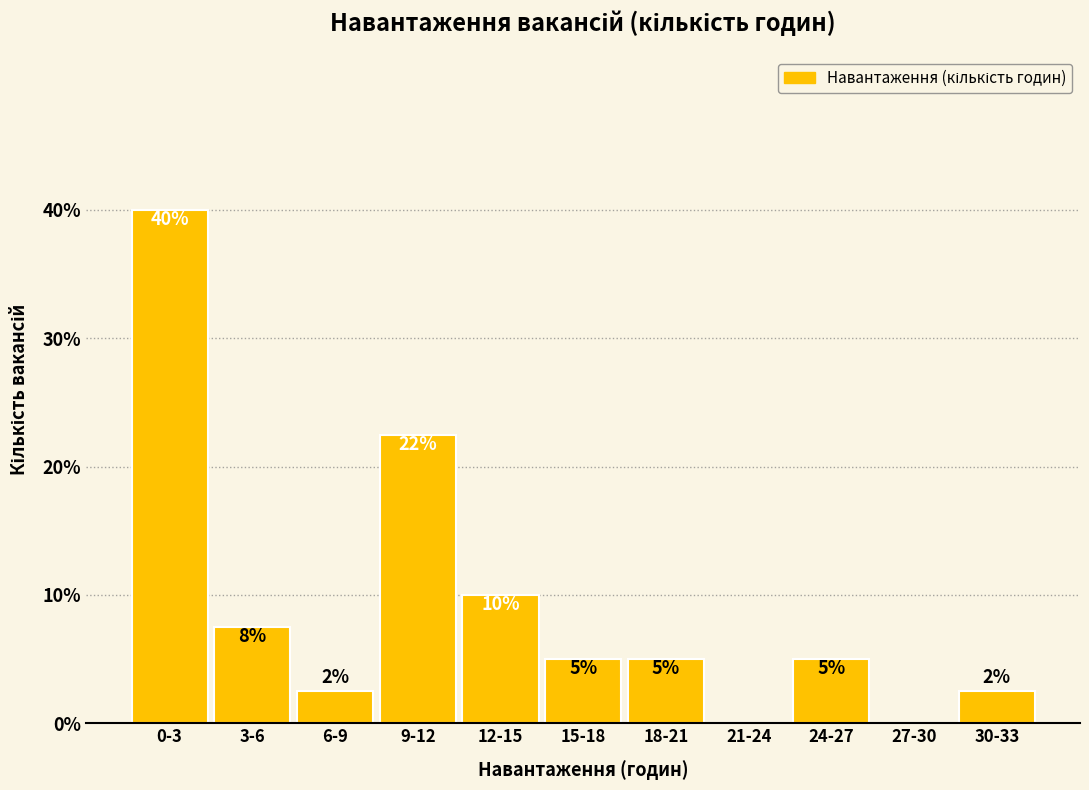

Where does the data first go above 5?

0-3